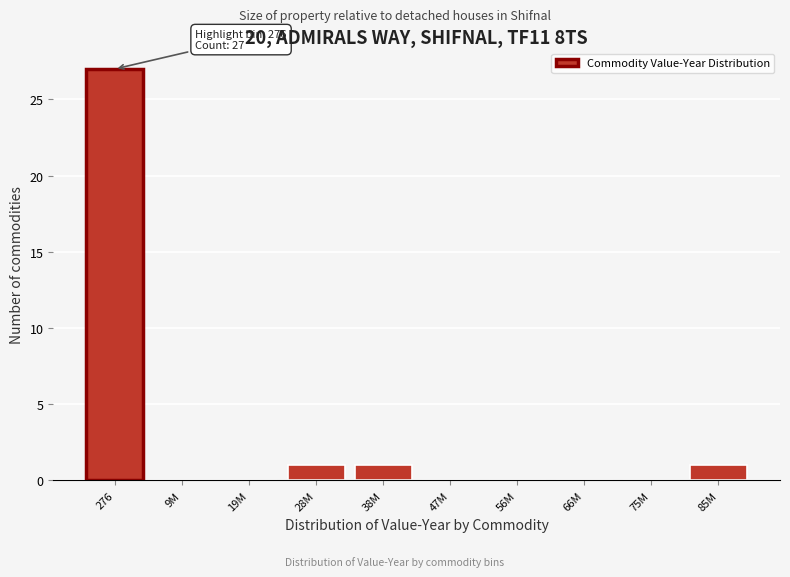

Reading left to right, extract all data points from this chart.

276=27	9M=0	19M=0	28M=1	38M=1	47M=0	56M=0	66M=0	75M=0	85M=1